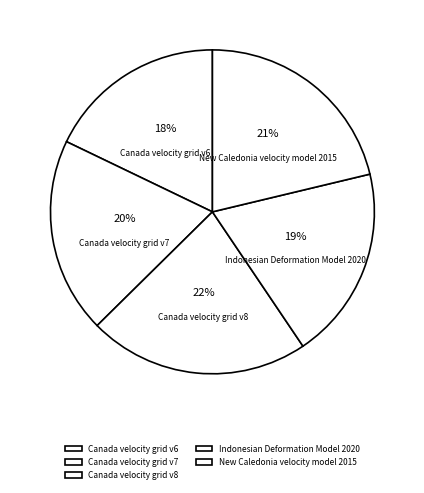

What is the largest slice in the pie chart?

Canada velocity grid v8